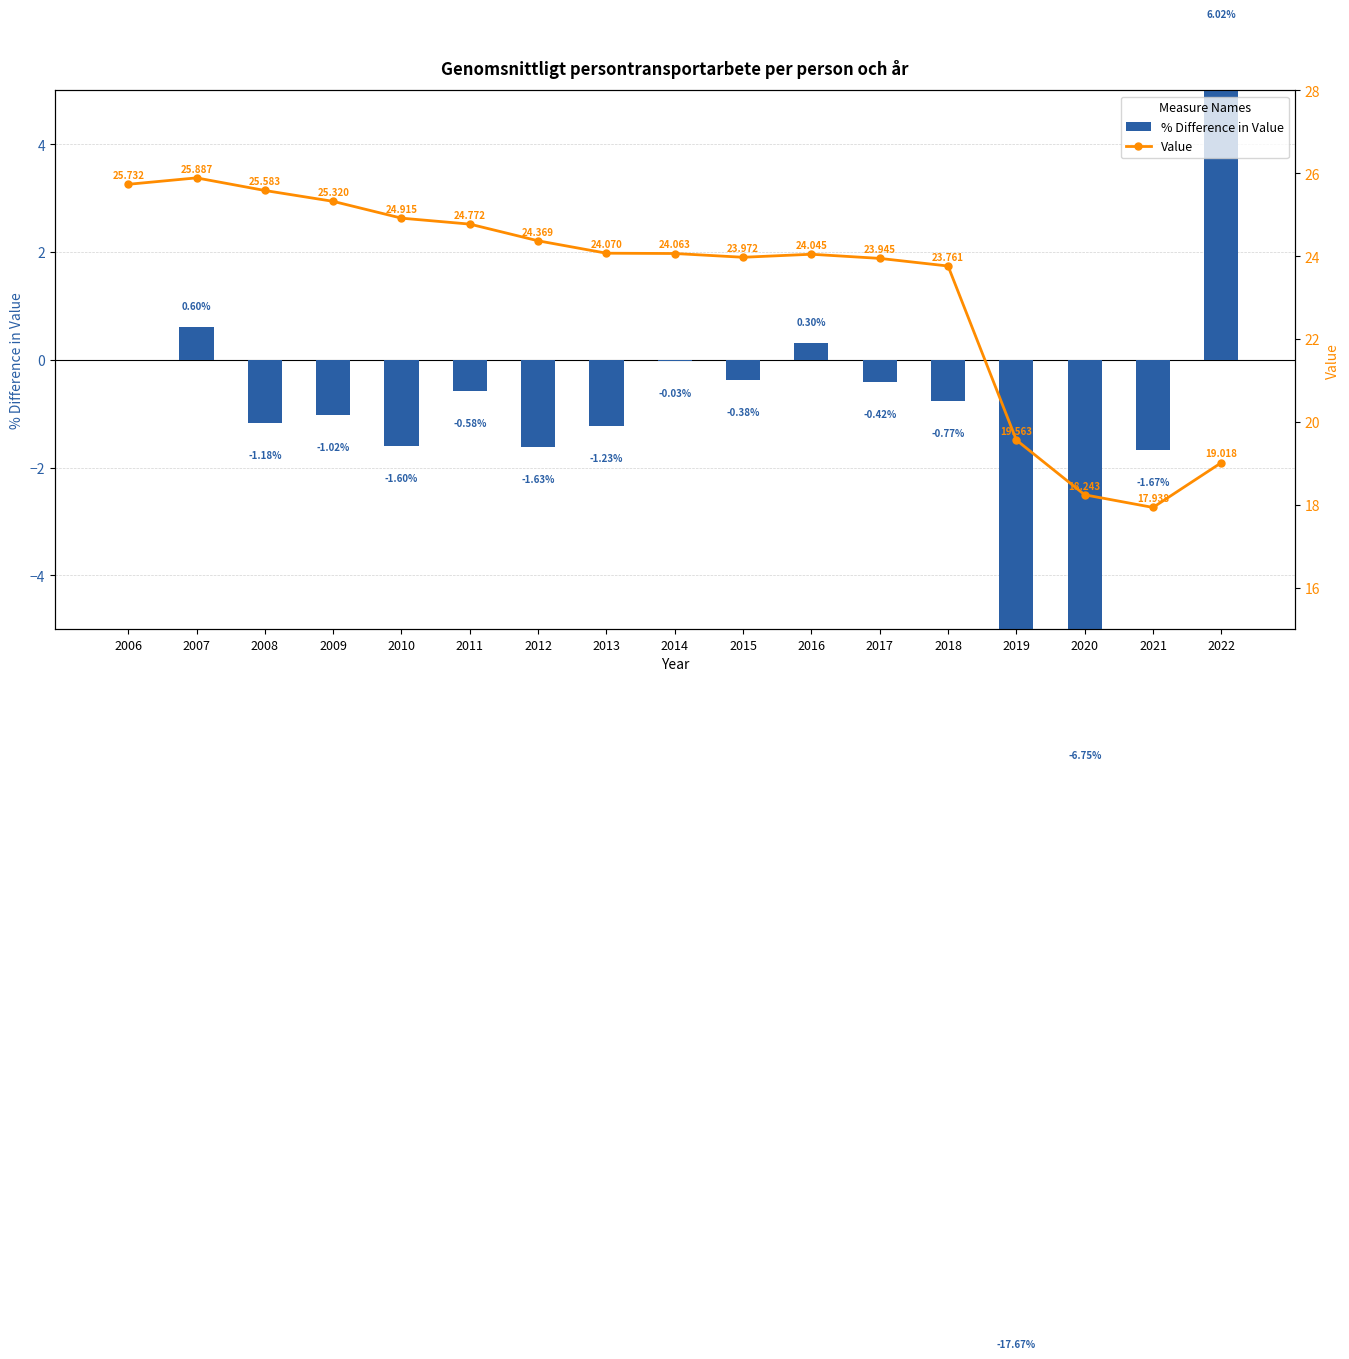

How many groups of bars are there?

17